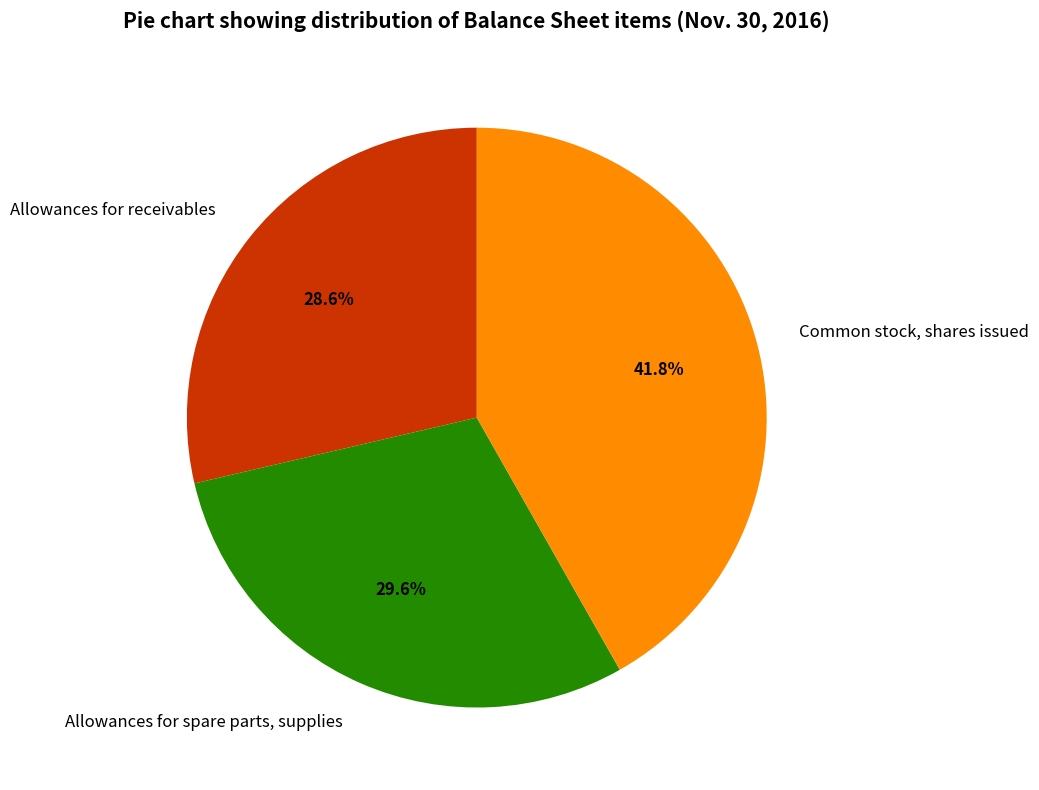

What percentage is NOT represented by Allowances for receivables?

71.4%